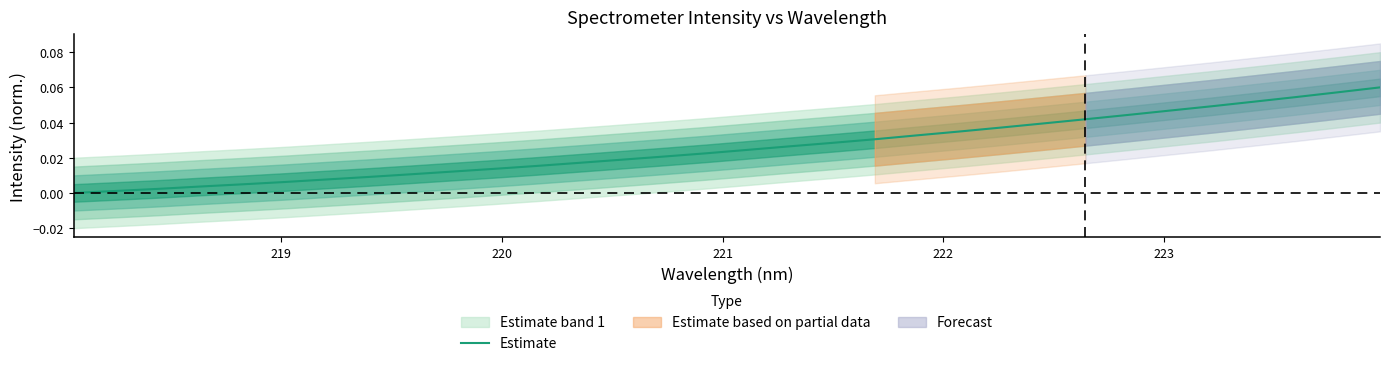

Does the chart display data point markers on the line(s)?

No